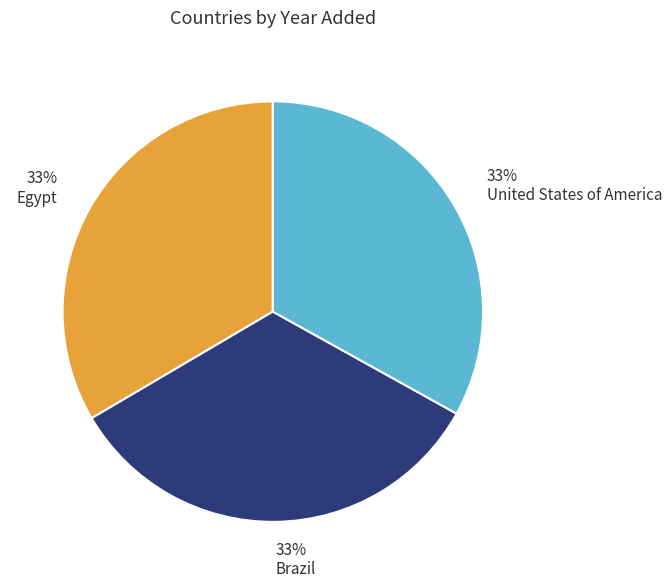

How many segments does this pie chart have?

3